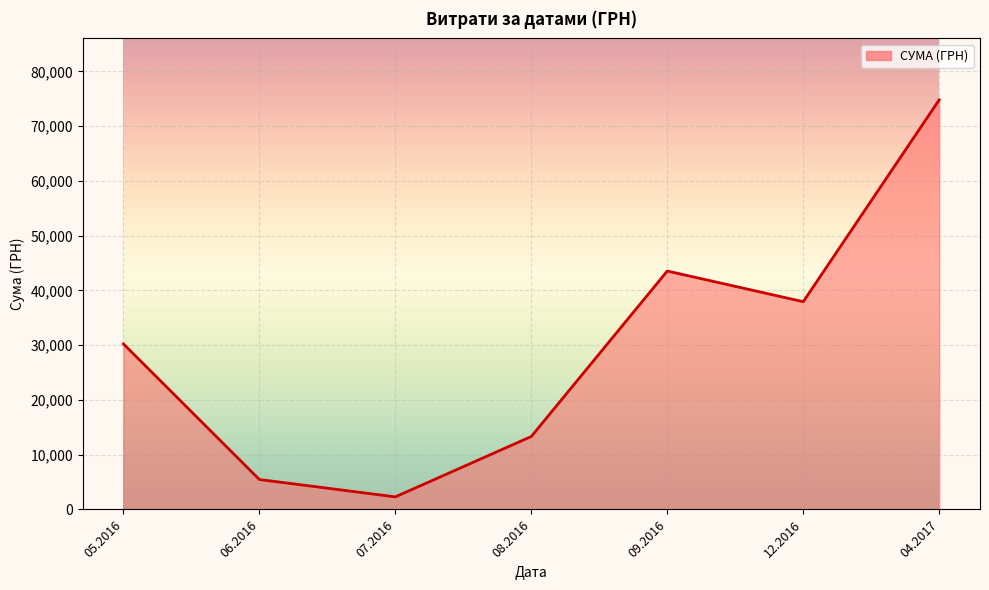

The value at 09.2016 is 20268.3. True or false?

False